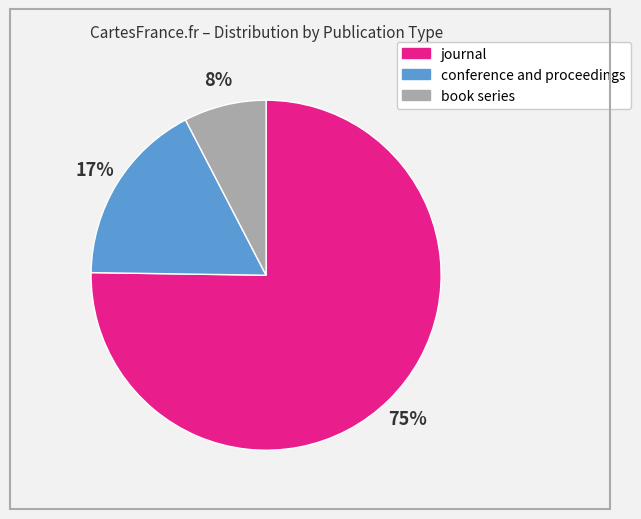

To the nearest percent, what portion does conference and proceedings represent?

17%